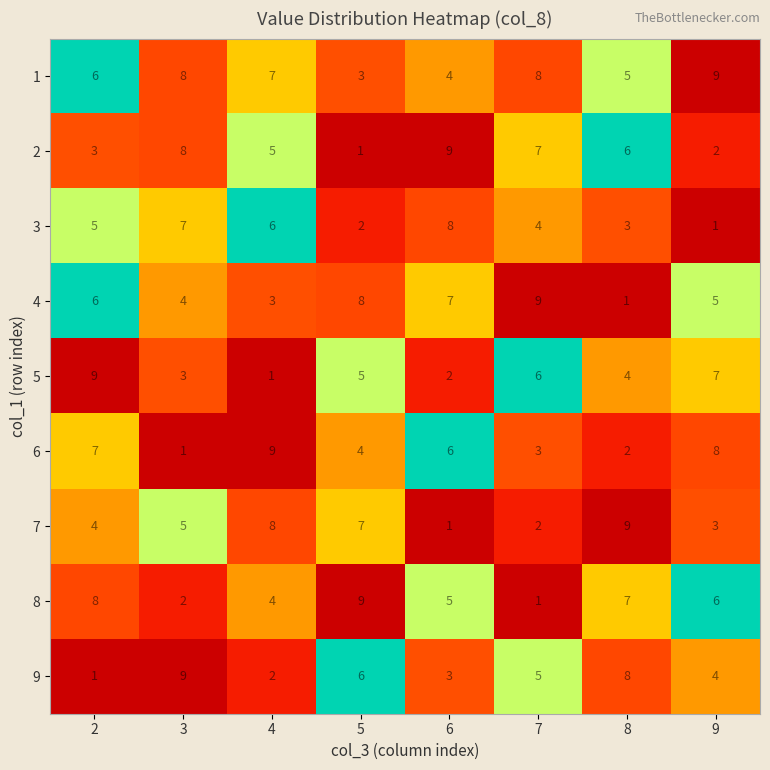

Which series changed the most between 4 and 6?

7